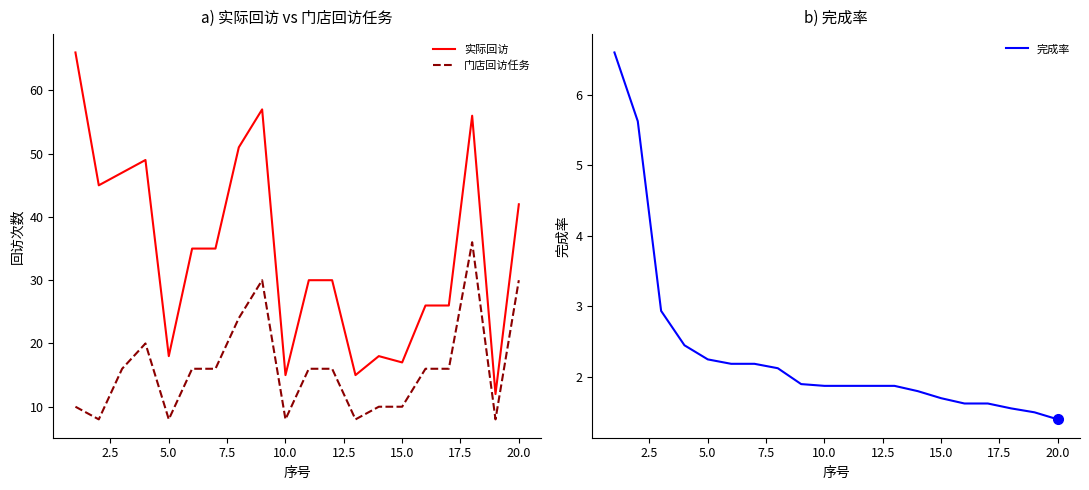

True or false: 实际回访 and 完成率 cross at least once.

False